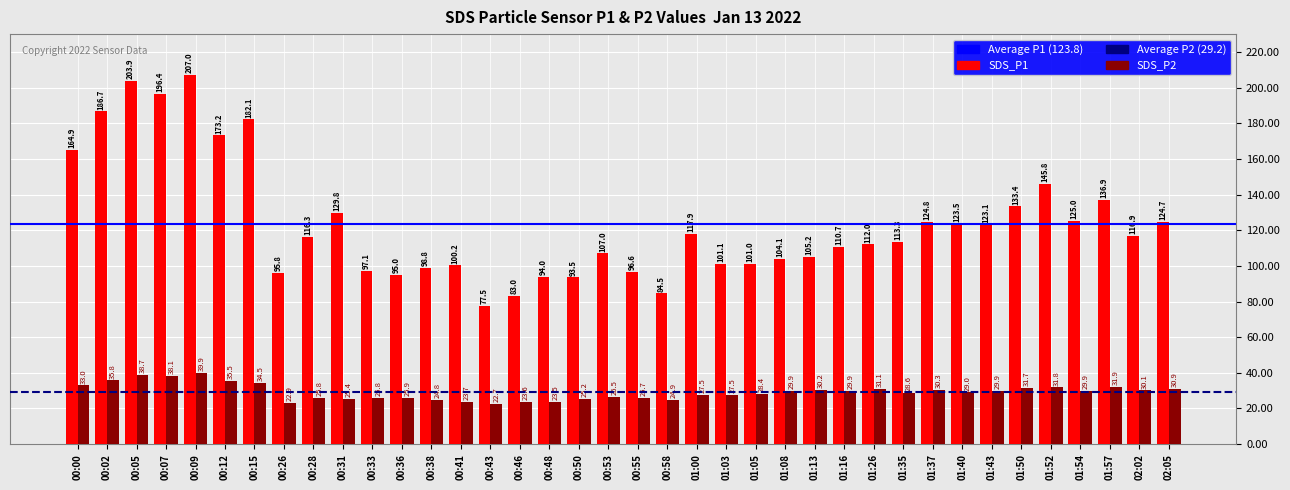

How many values in the SDS_P2 series exceed 29?

20